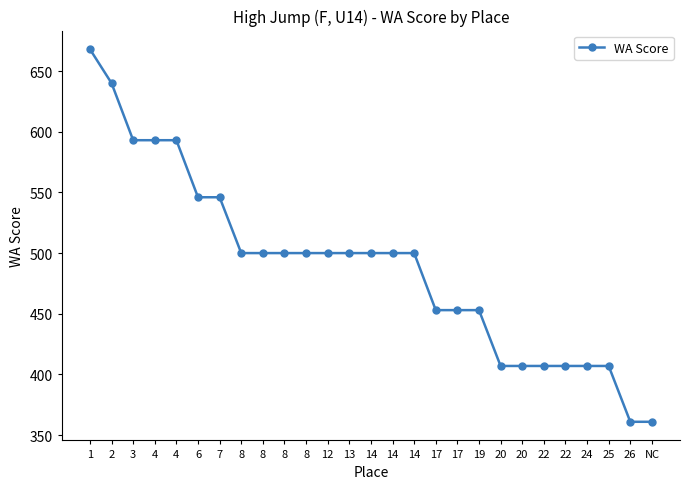

The chart shows a value of 407 at 22. True or false?

True